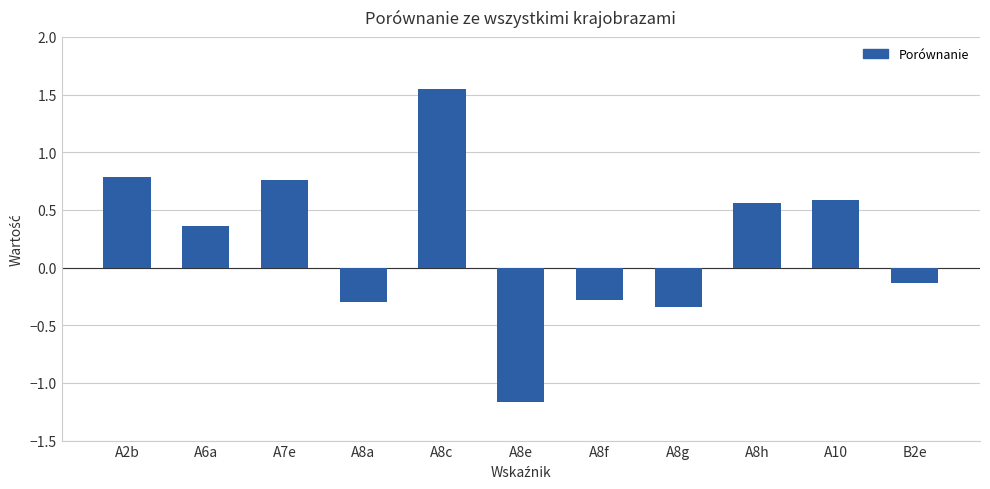

What is the change in value from A8f to B2e?

+0.1